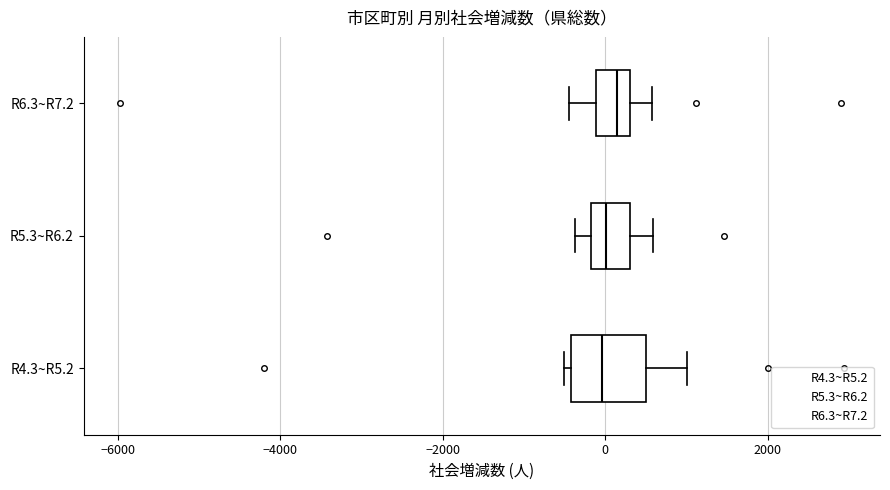

Comparing the boxes themselves (not the whiskers), which one is the widest?

R4.3~R5.2